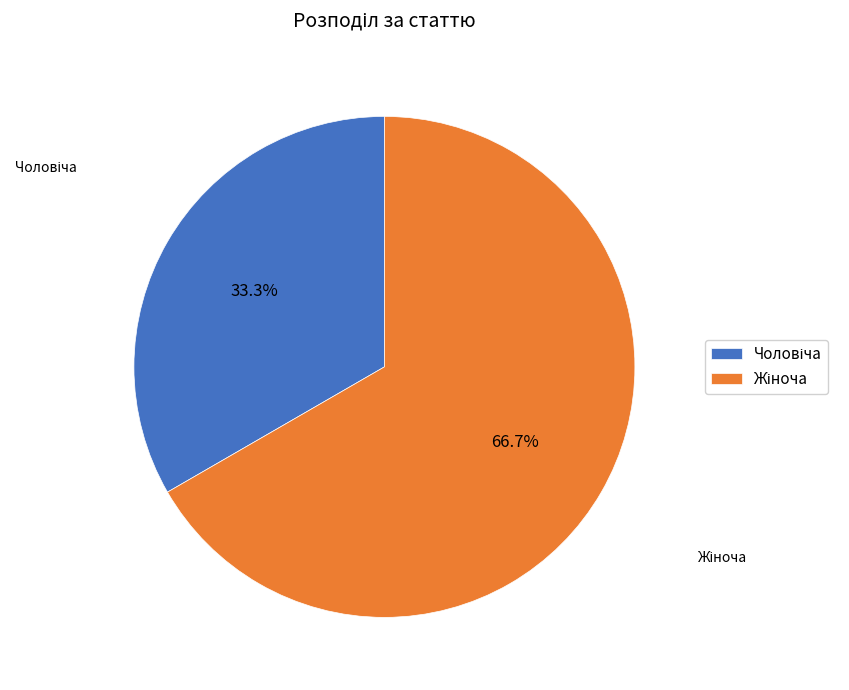

Is there any slice that represents more than half of the pie?

Yes